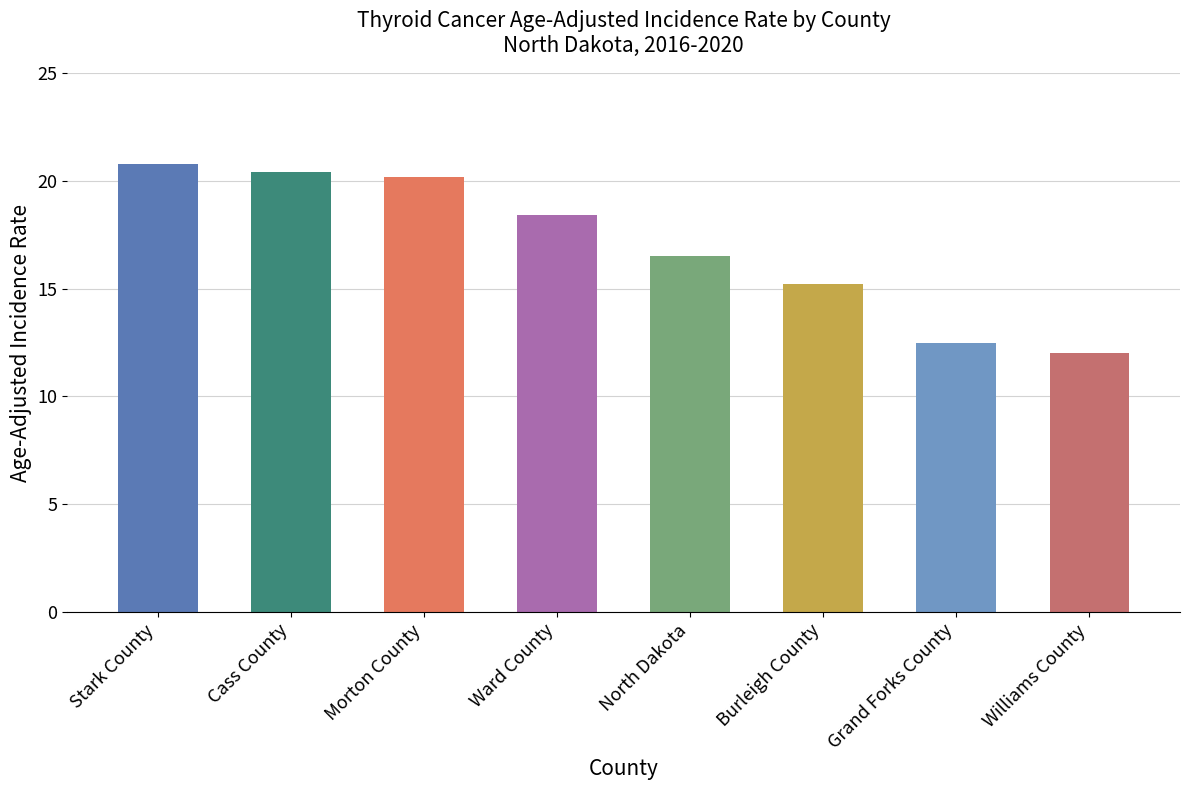

What is the label of the 3rd bar from the right?

Burleigh County